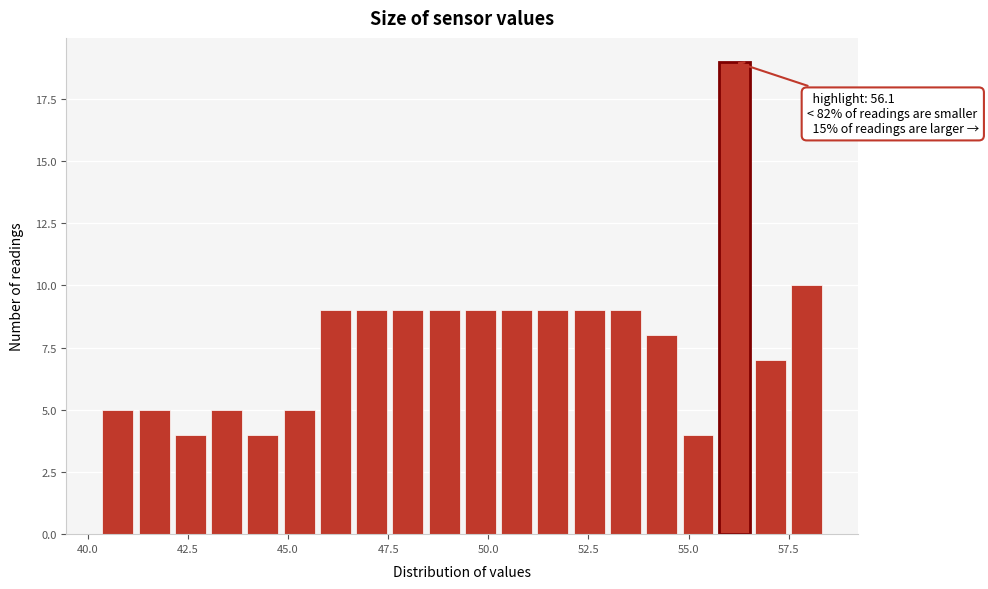

Around what value on the x-axis is the tallest bar? Give the approximate position of its centre, as read against the axis.

56.0